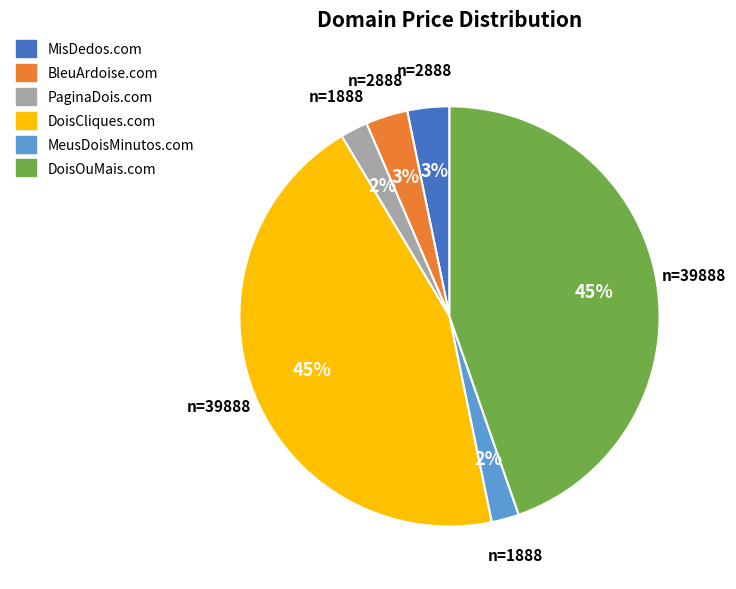

How many segments does this pie chart have?

6